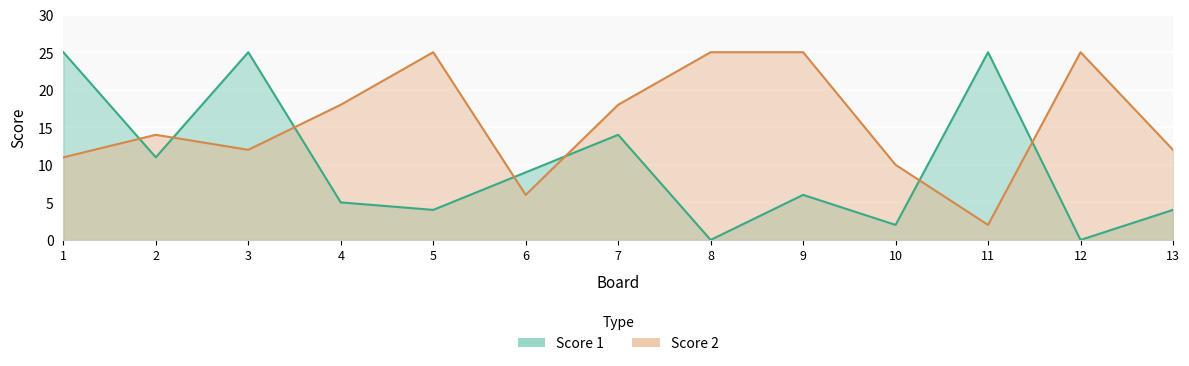

Which series has the largest range (max minus min)?

Score 1